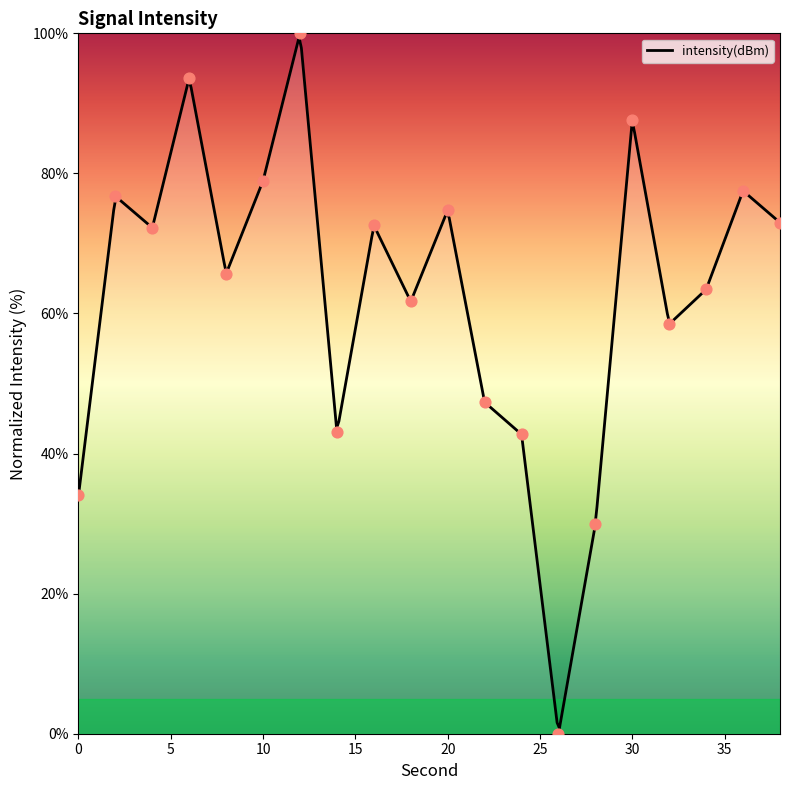

Approximately how many times larger is the value at 10 compared to 16?

1.1